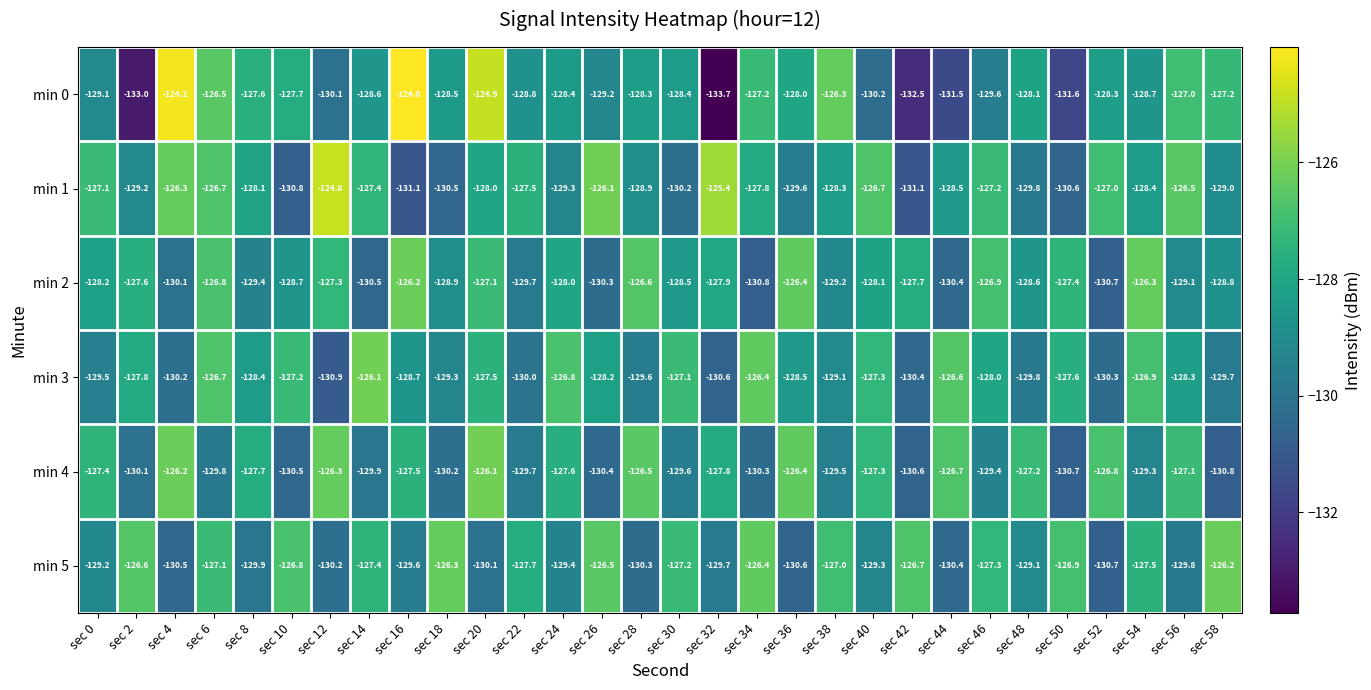

Which series changed the most between sec 46 and sec 52?

min 2